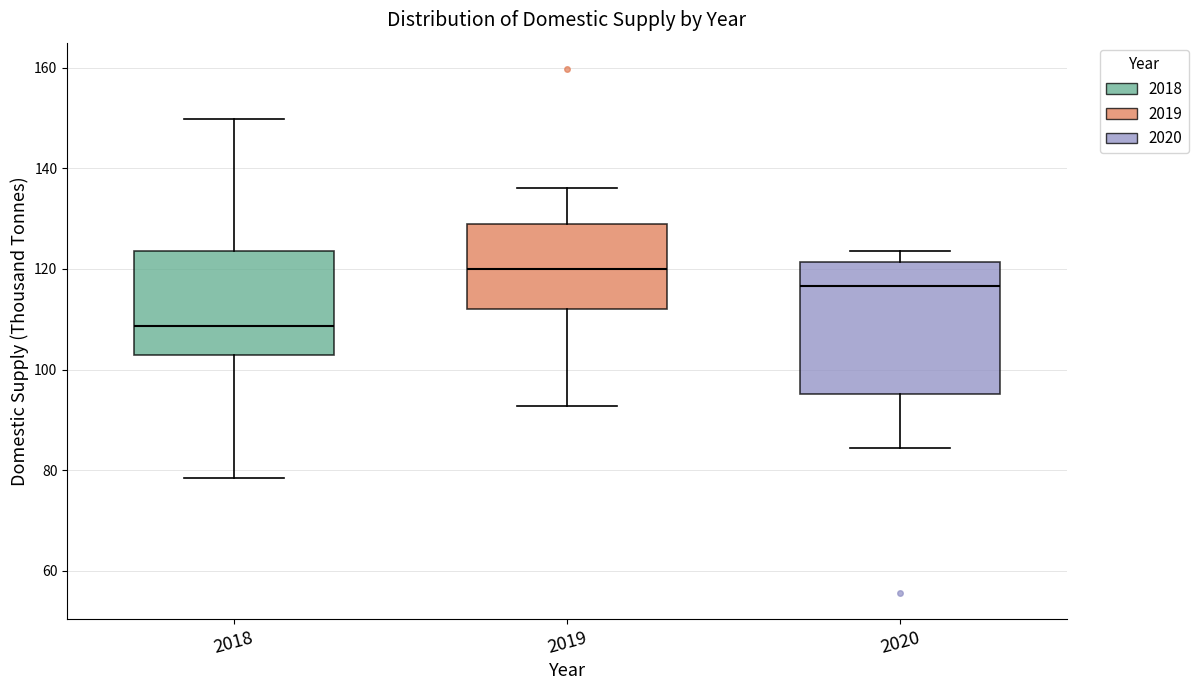

Which box's median line is the highest?

2019